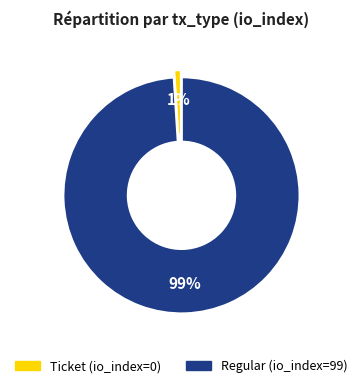

To the nearest percent, what is the average slice percentage?

50%